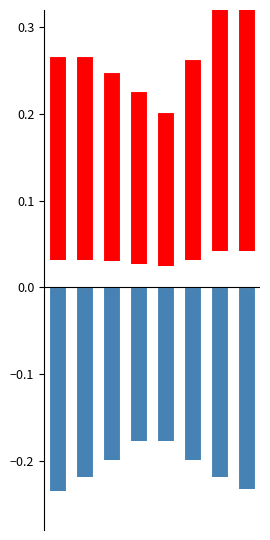

Which has a higher value, 7 or 0?

7